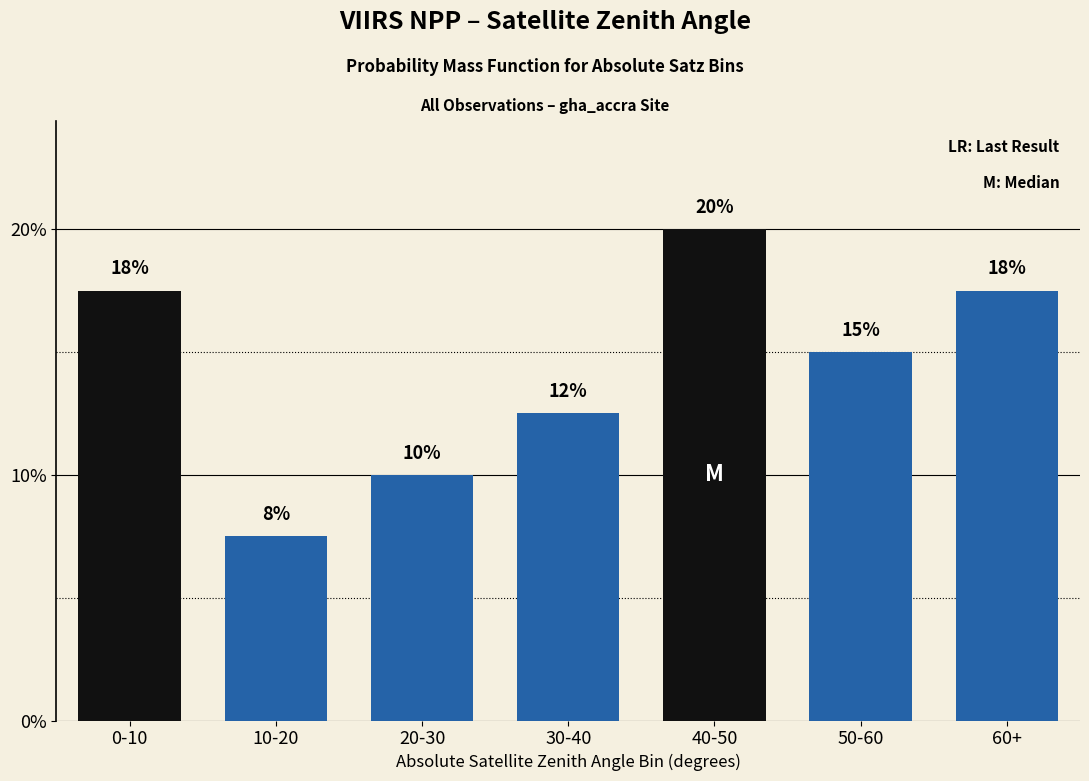

At which label is the value closest to 0?

10-20